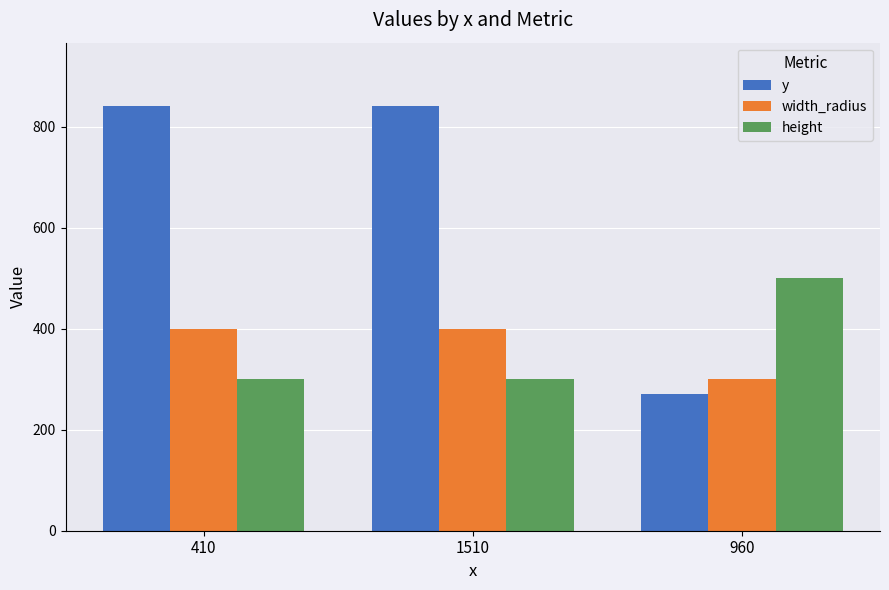

What are all the series names shown in the legend?

y, width_radius, height